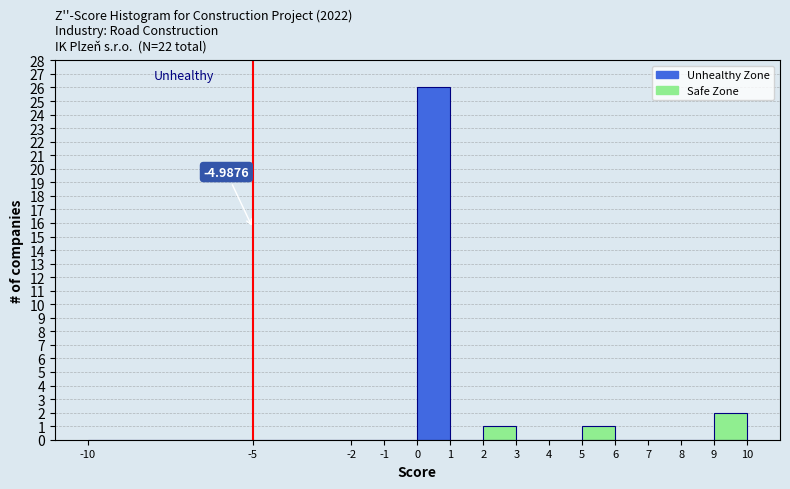

Which range on the x-axis has the tallest bar?

0 to 1